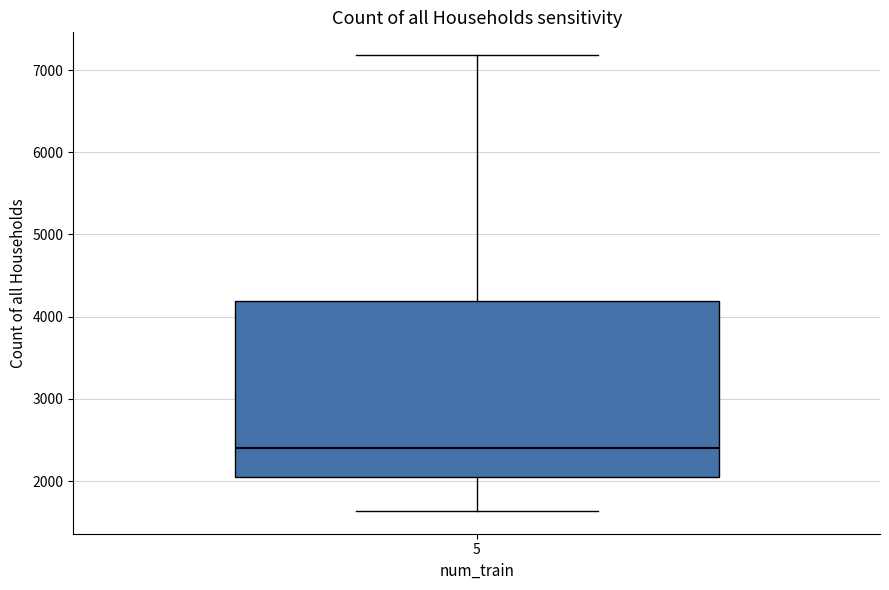

Transcribe this box plot: give where the median line is, the range the box spans, and where the two whiskers end, as read against the y-axis. The values are not printed on the chart, so give them approximately, as read against the axis.

median 2400, box 2000 to 4200, whiskers 1600 to 7200